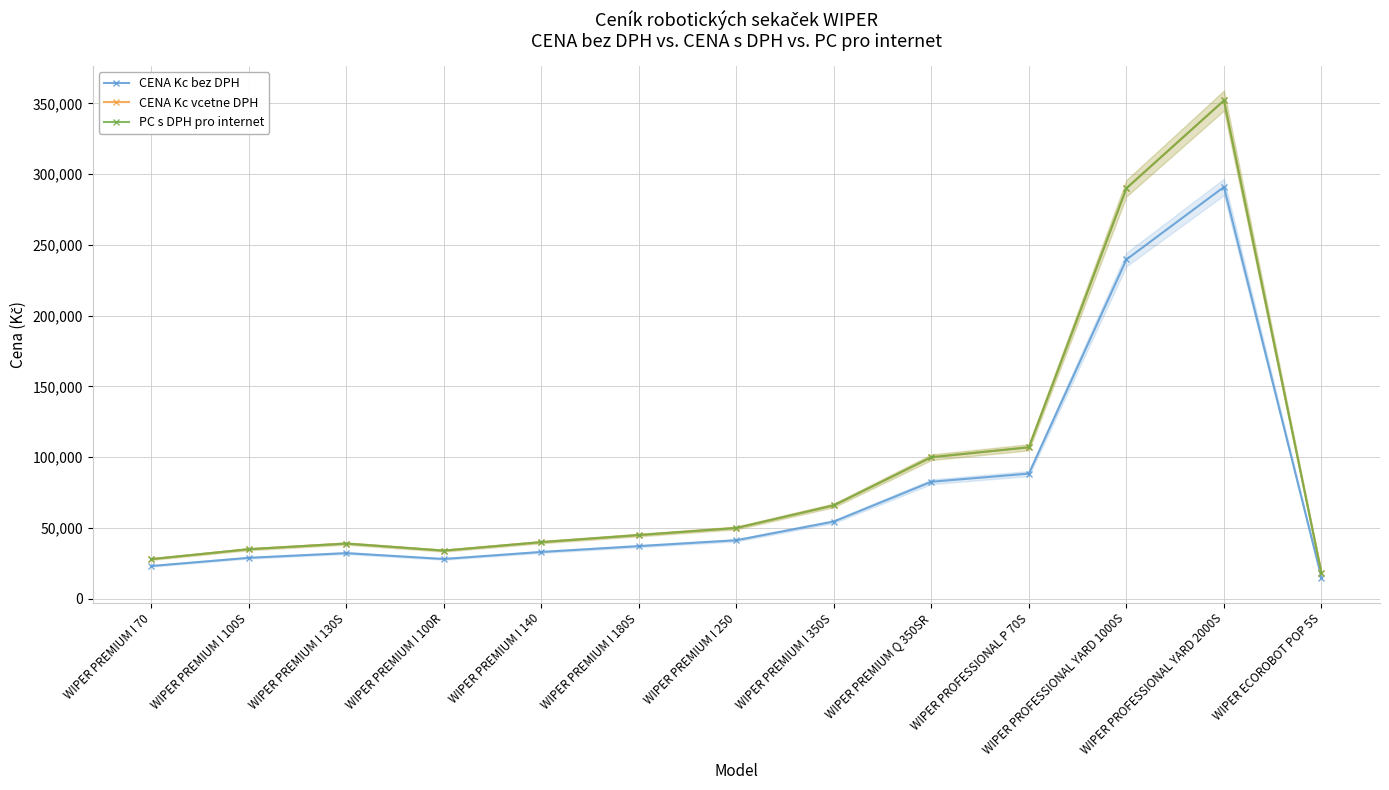

The CENA Kc vcetne DPH series shows 63437 at WIPER PREMIUM I 140. True or false?

False